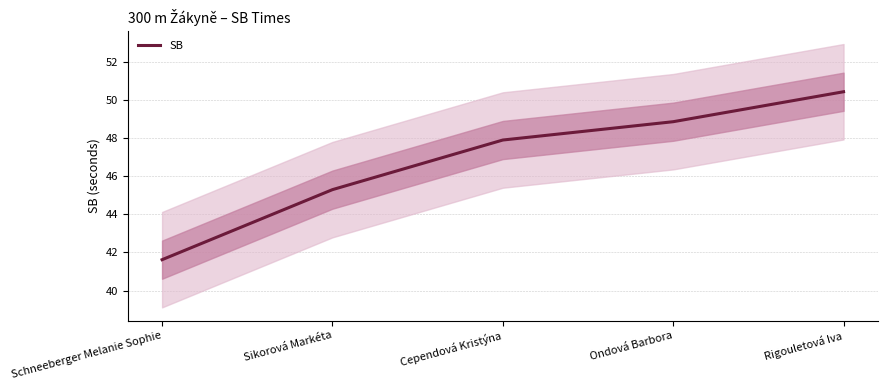

List the labels in order of value, largest first.

Rigouletová Iva, Ondová Barbora, Cependová Kristýna, Sikorová Markéta, Schneeberger Melanie Sophie